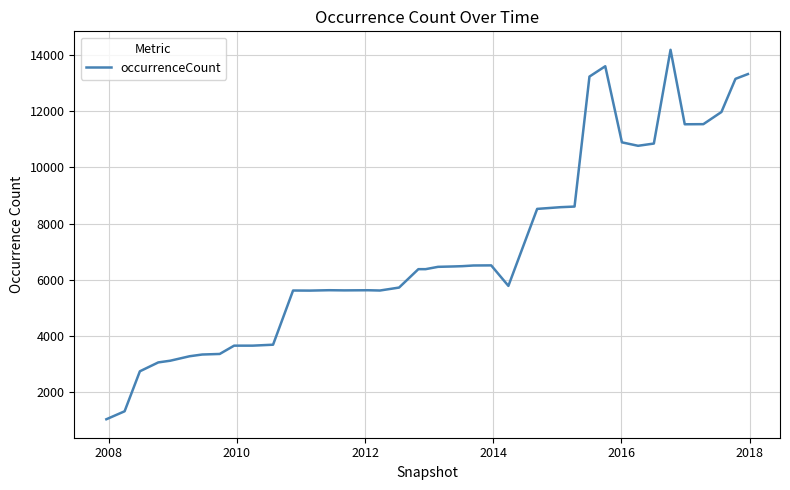

What is the difference between the maximum and minimum values?

13167